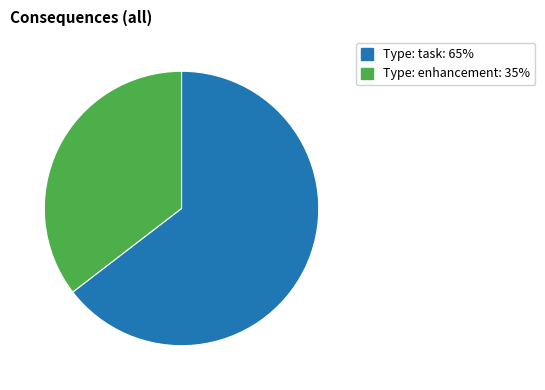

What is the majority slice?

Type: task